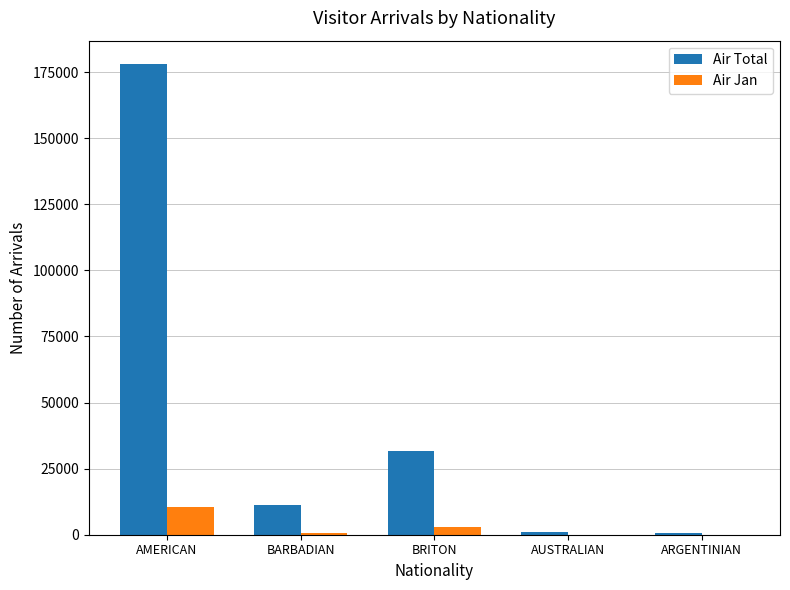

How many distinct data groups are displayed?

2